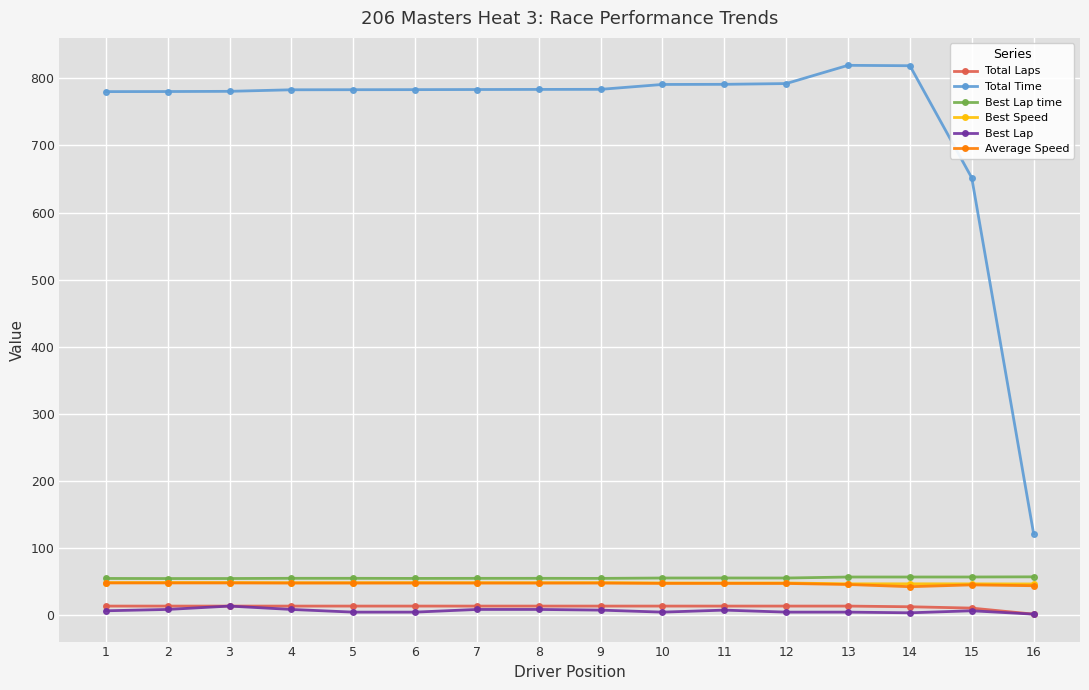

Which series changed the most between 4 and 16?

Total Time